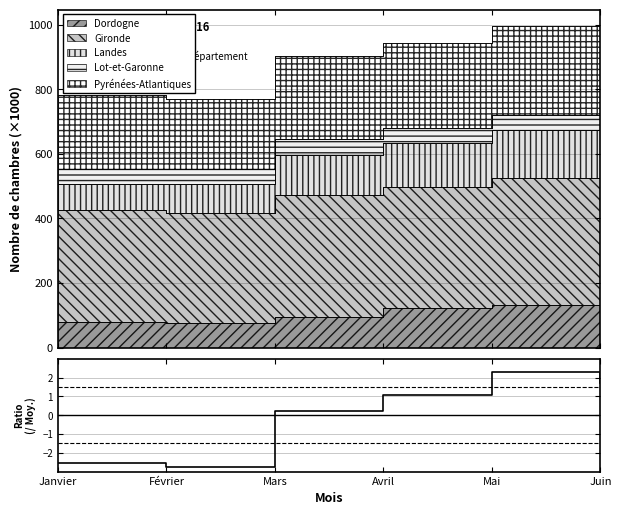

What is the difference between the values at Avril and Février?

3.9